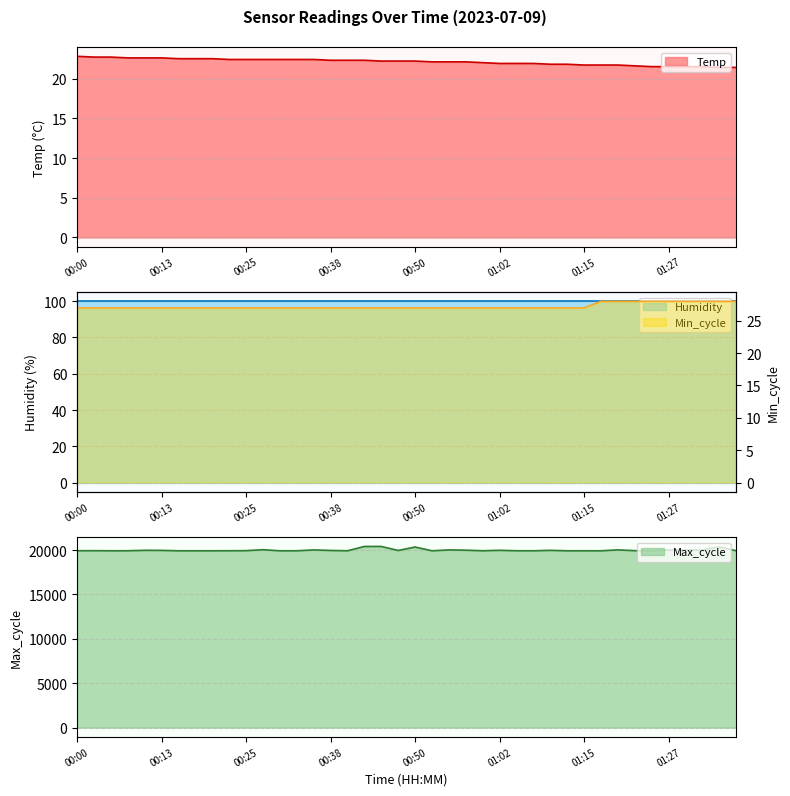

Which category has the highest value across all series?

00:45